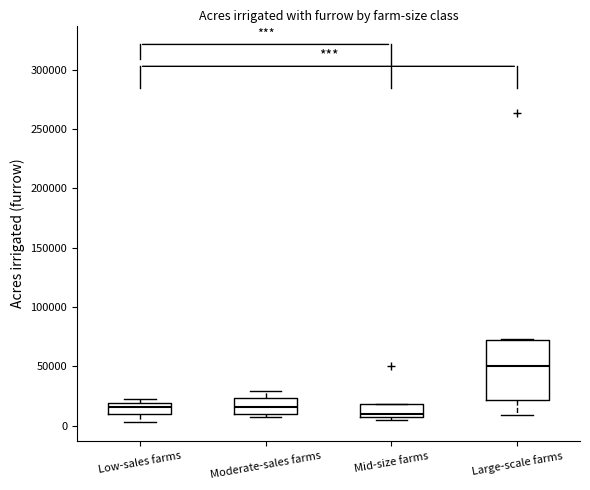

Which box has the lowest median line?

Mid-size farms